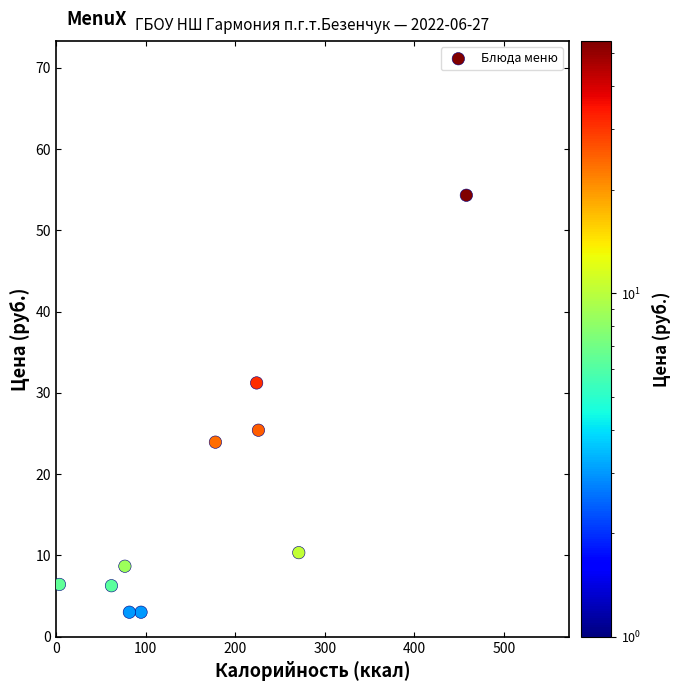

What is the range of X values (max minus min)?

454.0